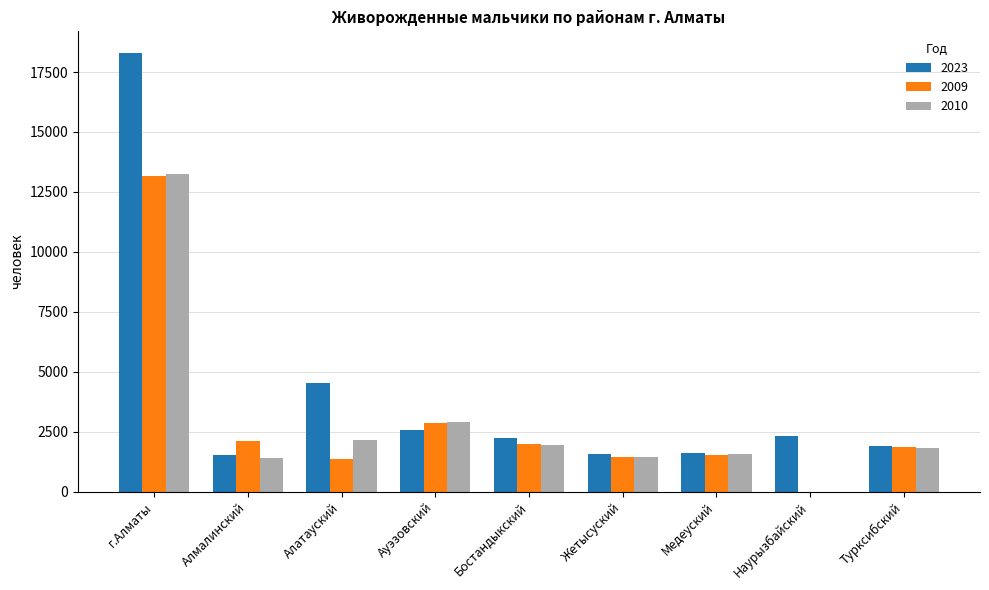

At which category is the sum across all series the highest?

г.Алматы